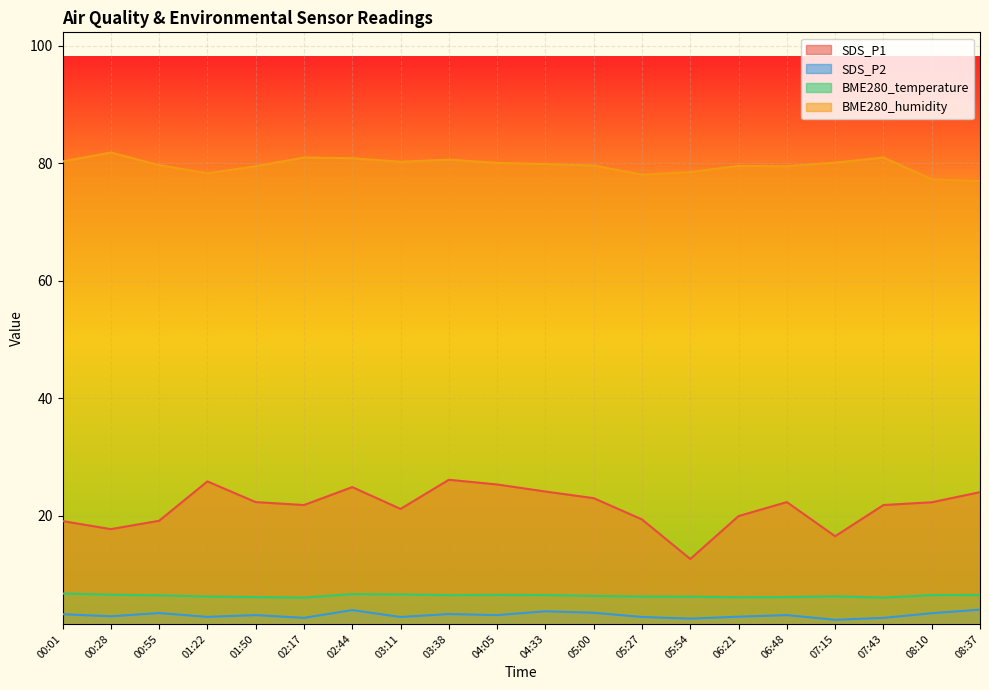

What are all the series names shown in the legend?

SDS_P1, SDS_P2, BME280_temperature, BME280_humidity